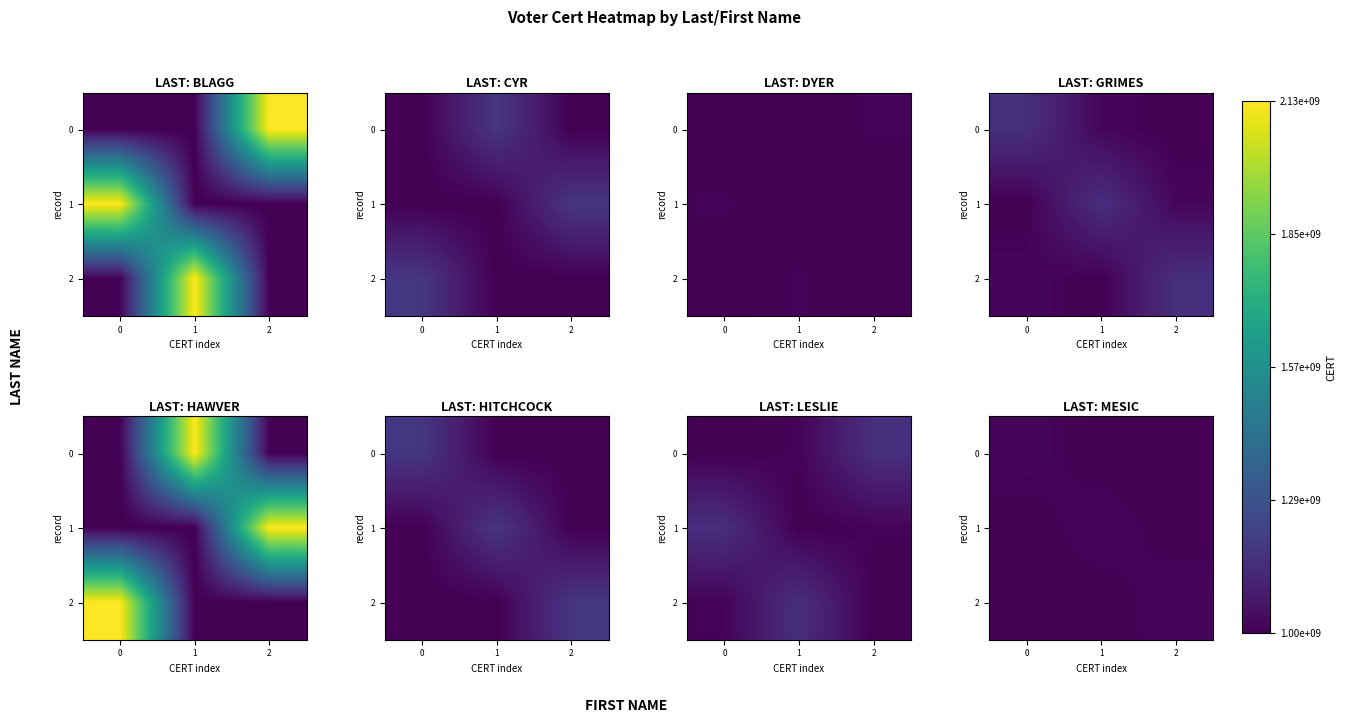

Read the 1 value at 0, to the nearest 100.

1003178200